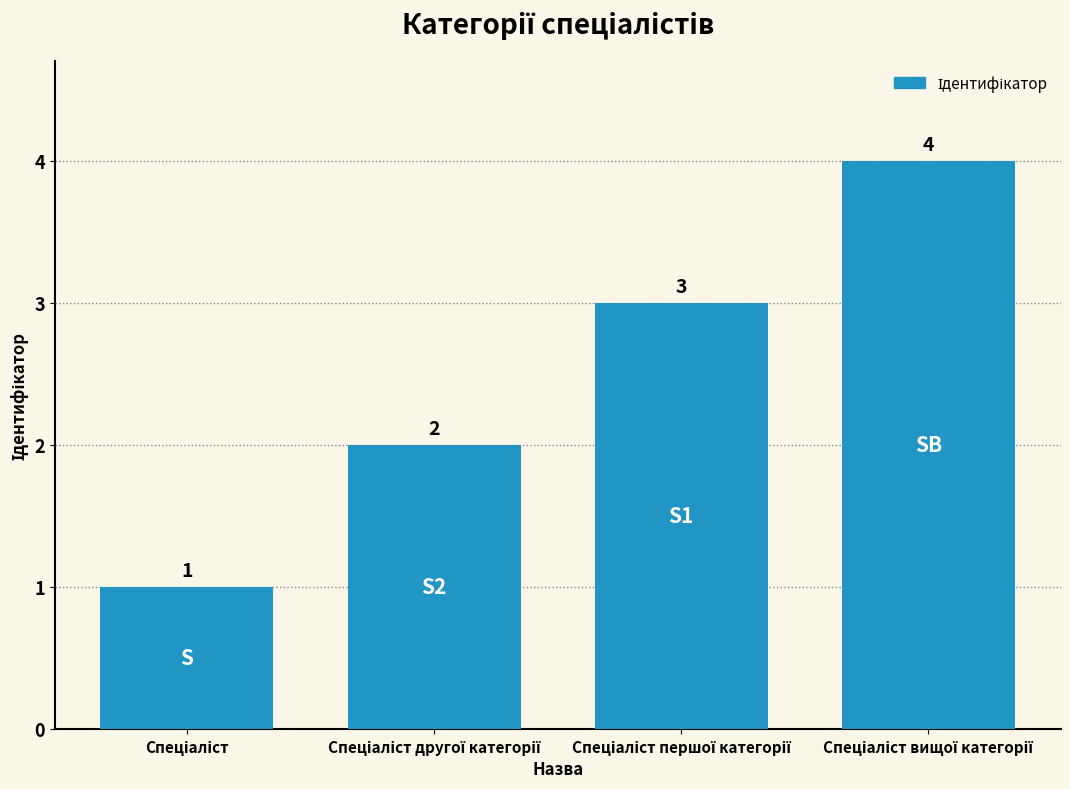

What is the minimum value shown in the chart?

1